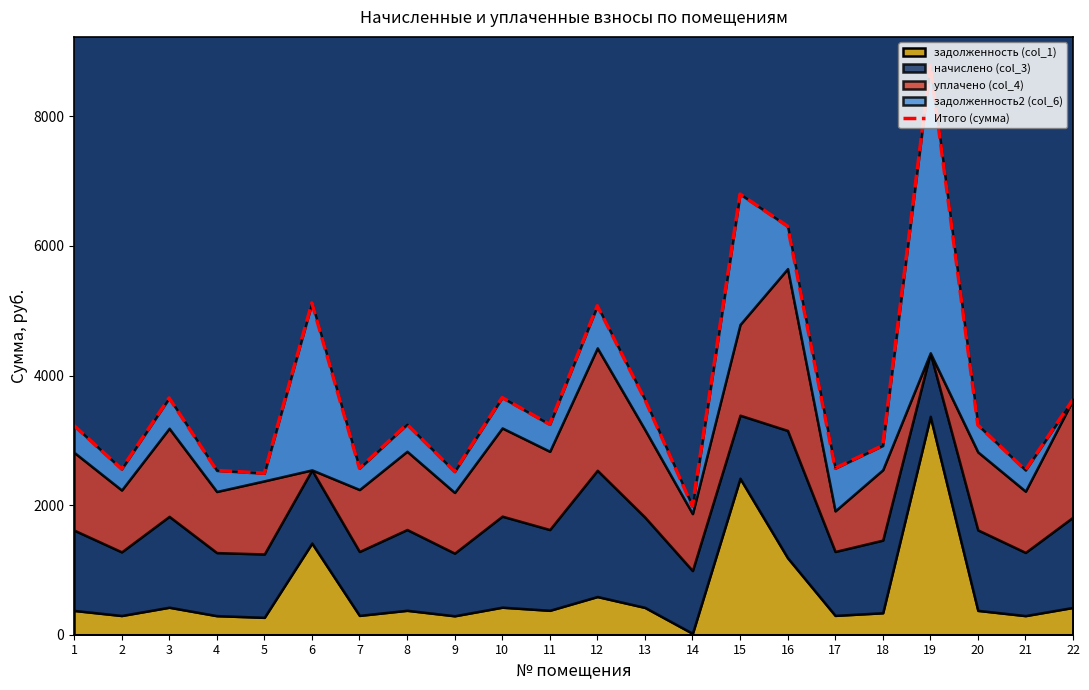

What is the change in value from 1 to 7?

-658.8